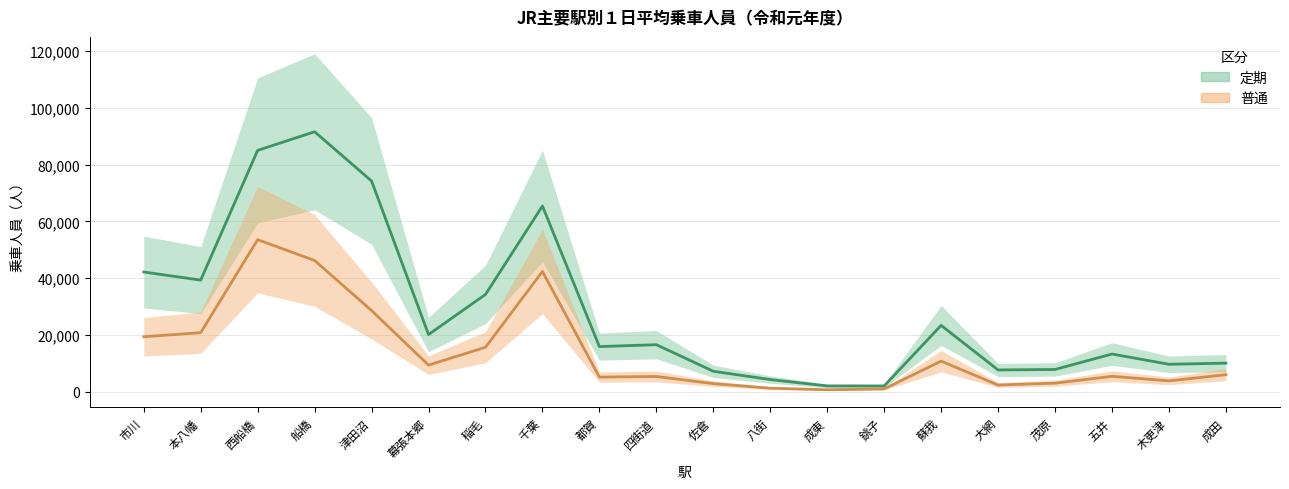

Reading left to right, list all the values displayed in this chart.

定期: 市川=42191	本八幡=39334	西船橋=85036	船橋=91598	津田沼=74237	幕張本郷=20167	稲毛=34287	千葉=65450	都賀=15919	四街道=16585	佐倉=7228	八街=4301	成東=2066	銚子=2043	蘇我=23393	大網=7682	茂原=7860	五井=13300	木更津=9689	成田=10086
普通: 市川=19384	本八幡=20826	西船橋=53582	船橋=46244	津田沼=28608	幕張本郷=9389	稲毛=15678	千葉=42378	都賀=5164	四街道=5390	佐倉=2870	八街=1261	成東=716	銚子=1002	蘇我=10796	大網=2375	茂原=3040	五井=5445	木更津=3840	成田=6017